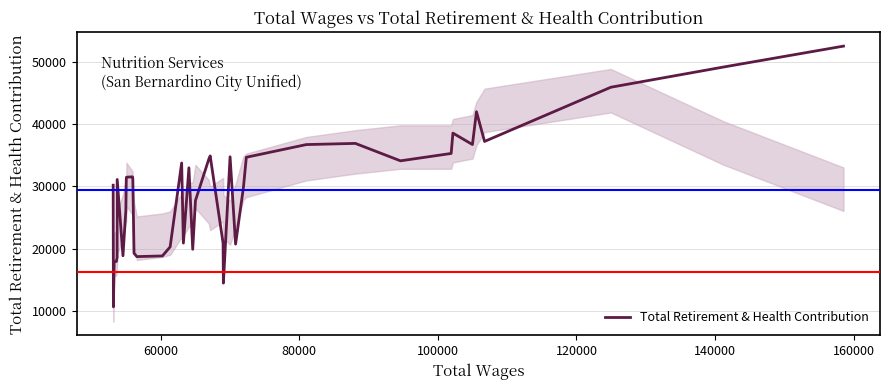

What is the difference between the maximum and minimum values?

41994